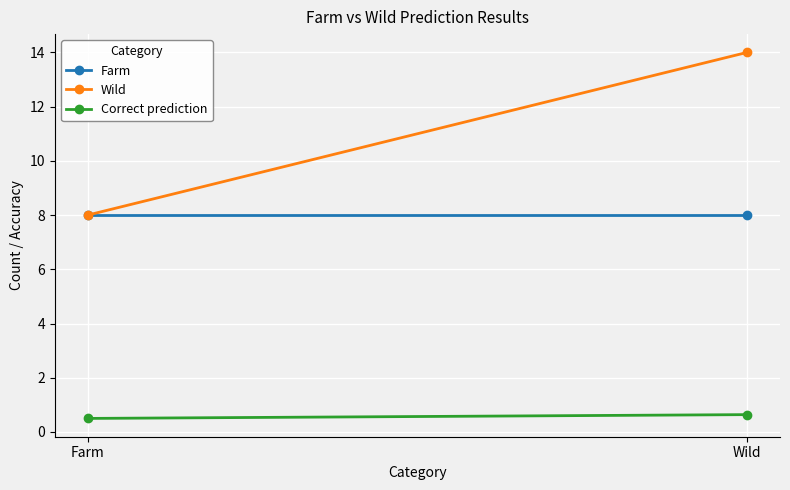

At Wild, list the series in order from largest to smallest.

Wild, Farm, Correct prediction